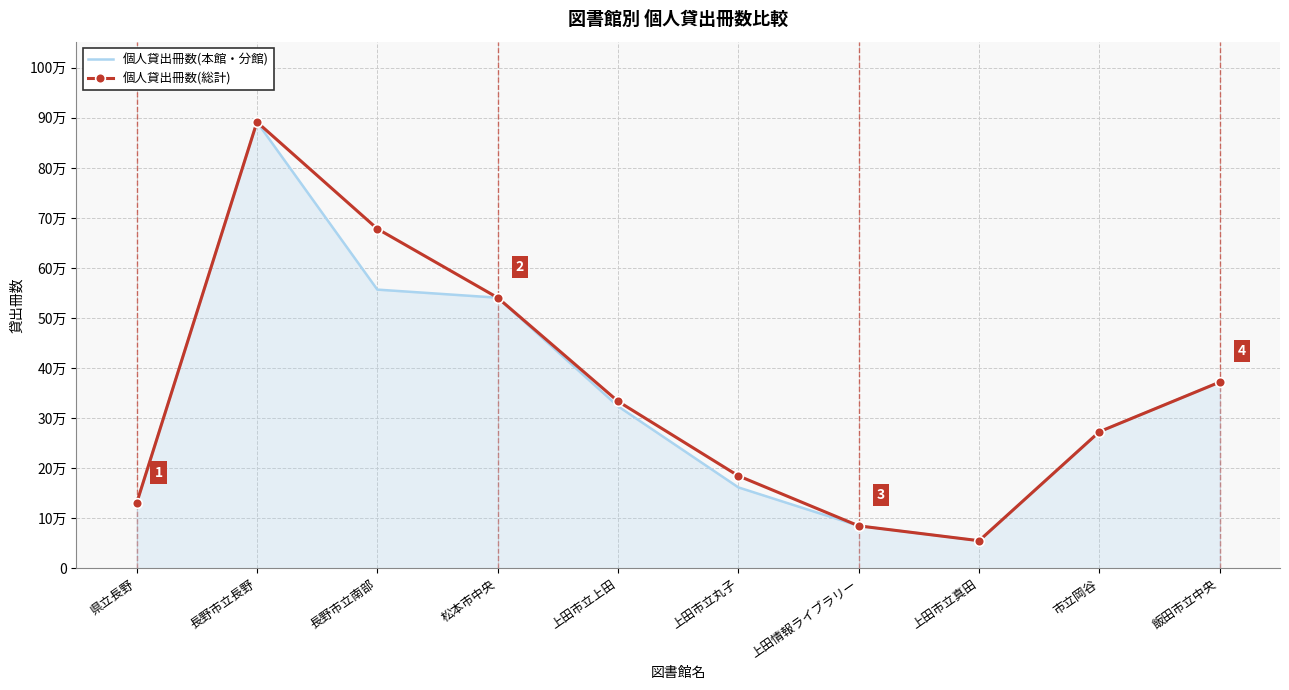

Reading right to left, list all the values displayed in this chart.

個人貸出冊数(本館・分館): 372230	273092	55257	84922	161764	323813	540761	556918	891708	130005
個人貸出冊数(総計): 372230	273092	55257	84922	184811	333685	540761	678390	891708	130005